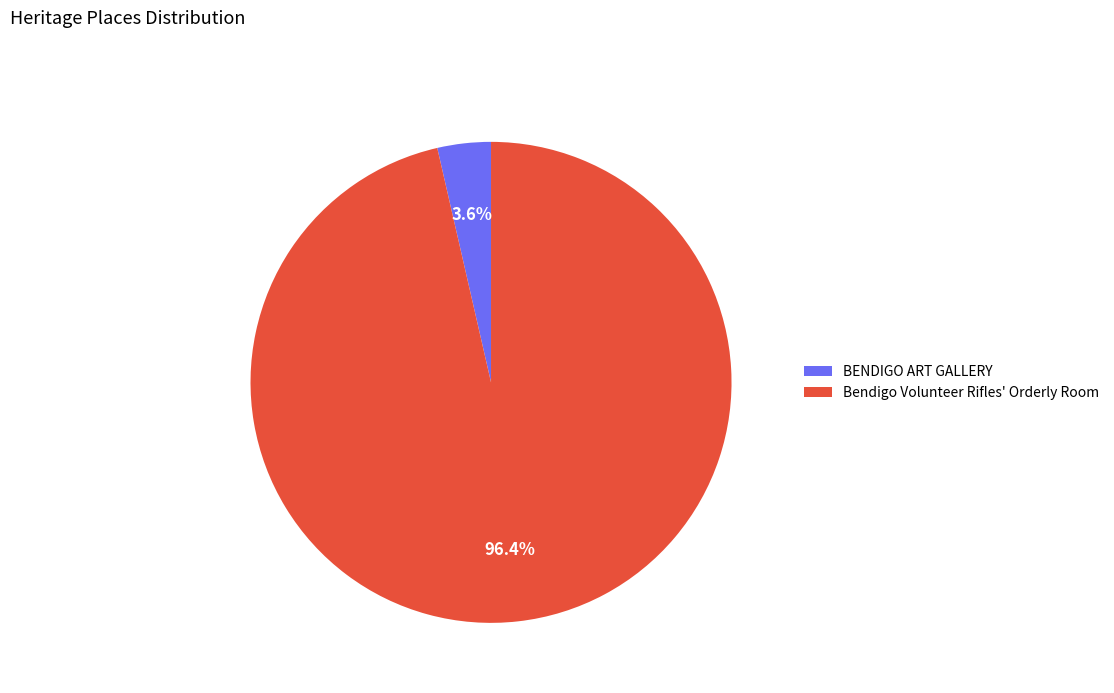

True or false: BENDIGO ART GALLERY accounts for 4% of the total.

True